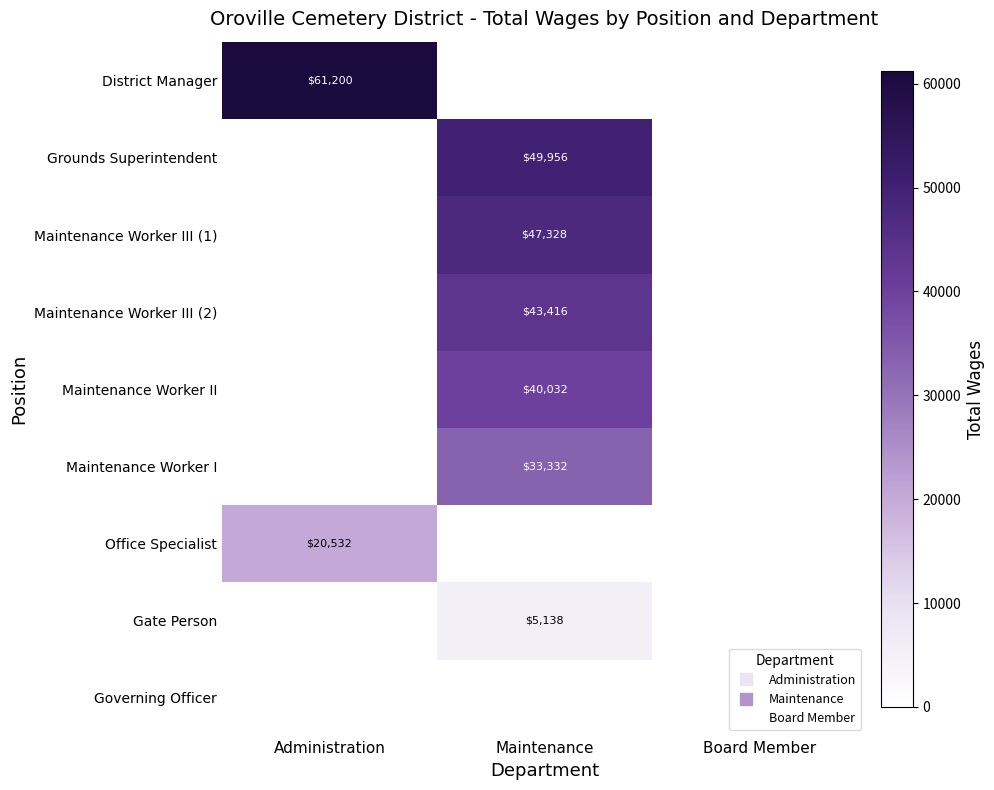

Count the number of categories in the chart.

3